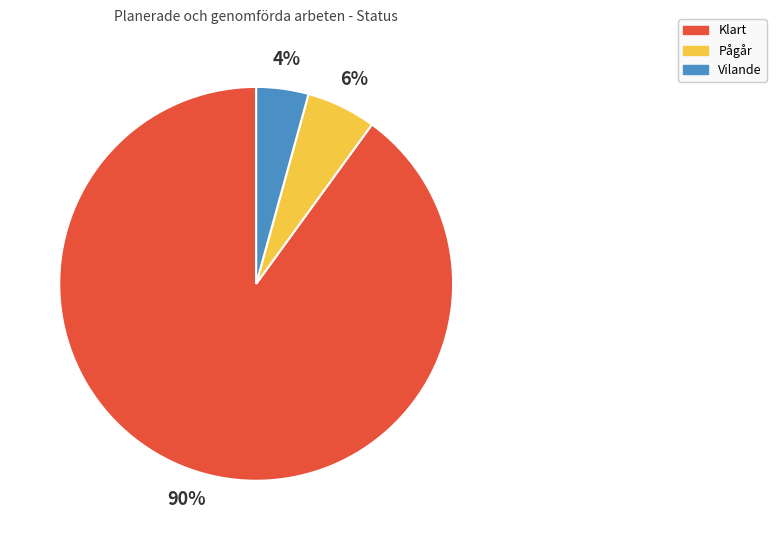

To the nearest percent, what percentage of the pie is Vilande?

4%